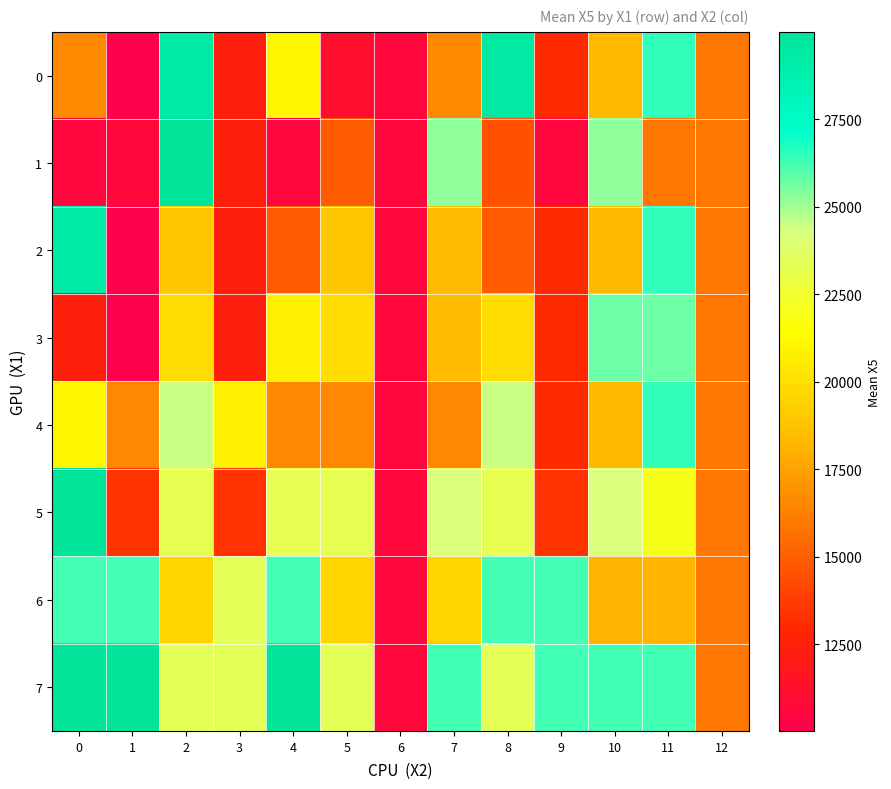

Reading left to right, extract all data points from this chart.

0: 0=16635	1=10028	2=29222	3=12407	4=21090	5=11215	6=10639	7=16635	8=29373	9=13005	10=18380	11=26520	12=15895
1: 0=10610	1=10610	2=29997	3=12407	4=10557	5=14891	6=10639	7=25255	8=14501	9=10610	10=25255	11=15895	12=15895
2: 0=29222	1=10028	2=18974	3=12407	4=14891	5=18974	6=10639	7=18466	8=14891	9=13005	10=18380	11=26520	12=15895
3: 0=12407	1=10028	2=19952	3=12407	4=20774	5=19952	6=10639	7=18466	8=19952	9=13005	10=25694	11=25694	12=15895
4: 0=21090	1=16563	2=24462	3=20774	4=16563	5=16563	6=10639	7=16563	8=24462	9=13005	10=18380	11=26520	12=15895
5: 0=29997	1=13345	2=23288	3=13345	4=23288	5=23288	6=10639	7=24244	8=23288	9=13345	10=24244	11=21966	12=15895
6: 0=26214	1=26214	2=19609	3=23405	4=26214	5=19609	6=10639	7=19609	8=26214	9=26214	10=18199	11=18199	12=15895
7: 0=29997	1=29997	2=23405	3=23405	4=29997	5=23405	6=10639	7=26277	8=23405	9=26277	10=26277	11=26277	12=15895